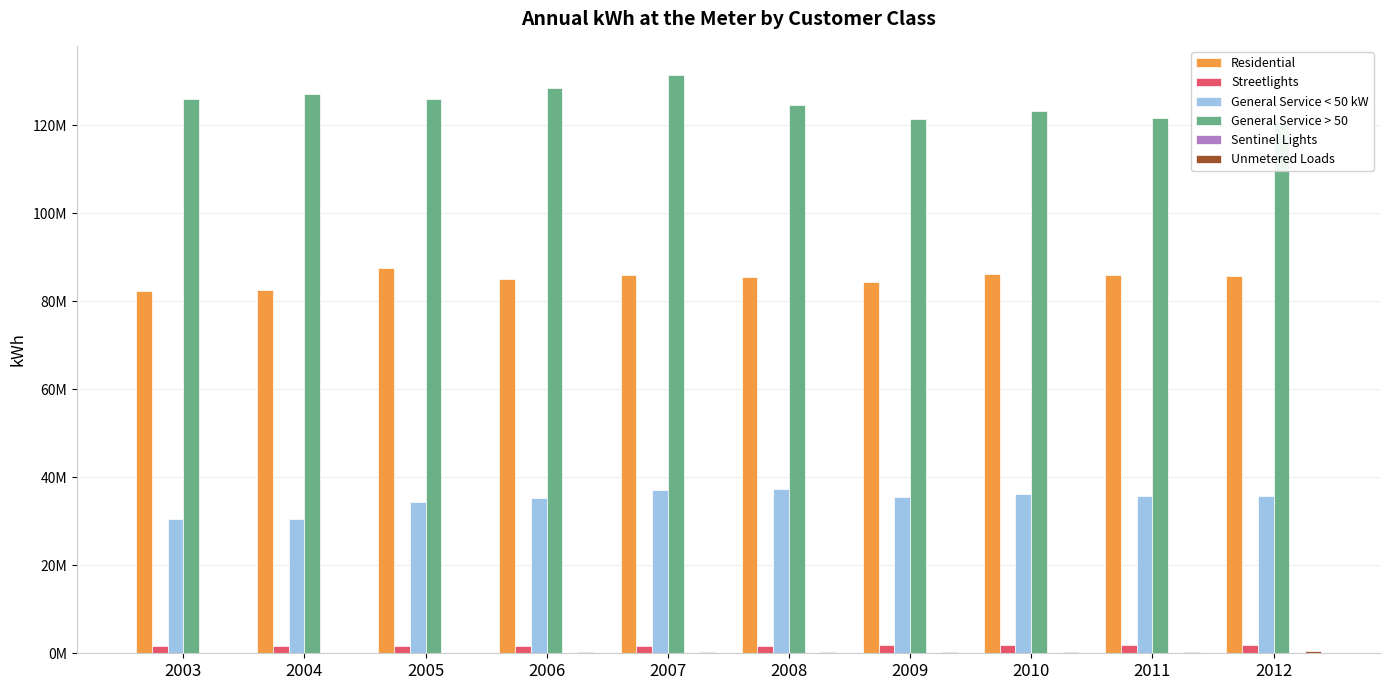

Where does the General Service > 50 series first go above 126068508?

2004